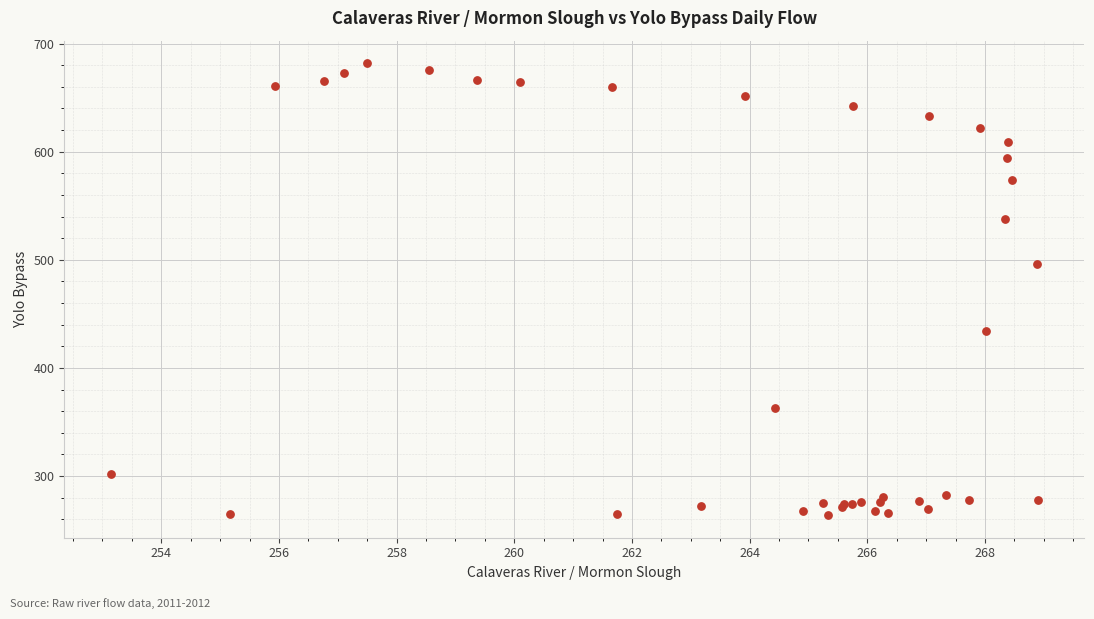

What Y value in the scatter plot is closest to 472?

495.9